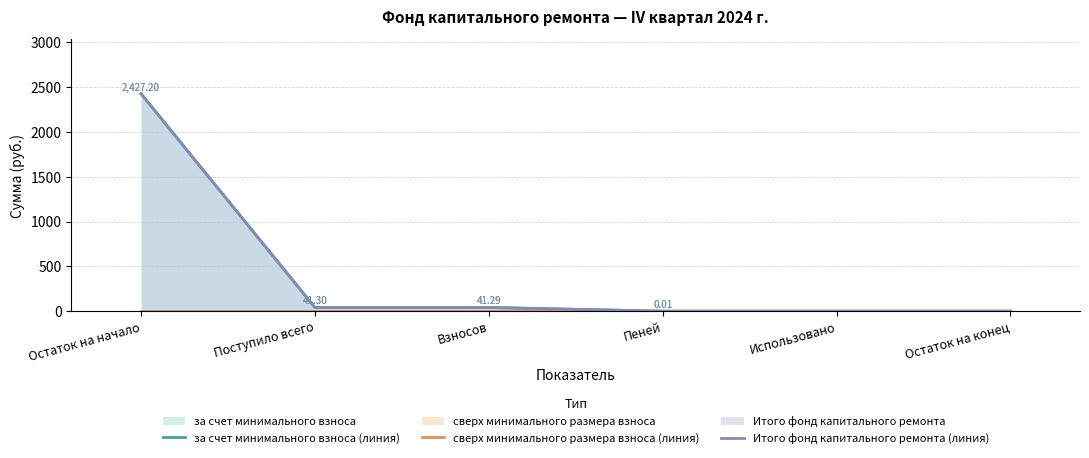

What are all the series names shown in the legend?

за счет минимального взноса (линия), сверх минимального размера взноса (линия), Итого фонд капитального ремонта (линия)